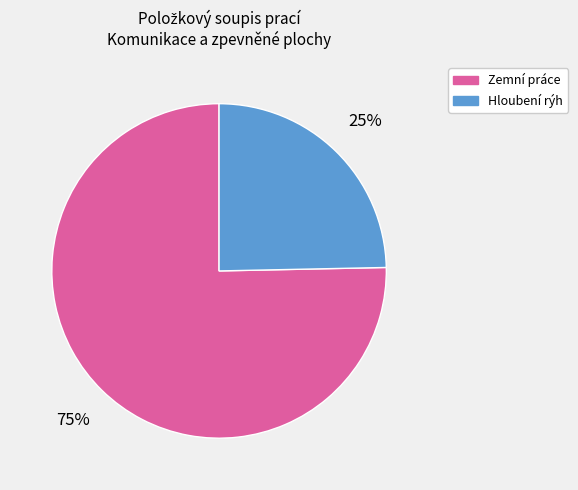

Is there a majority slice in this chart?

Yes